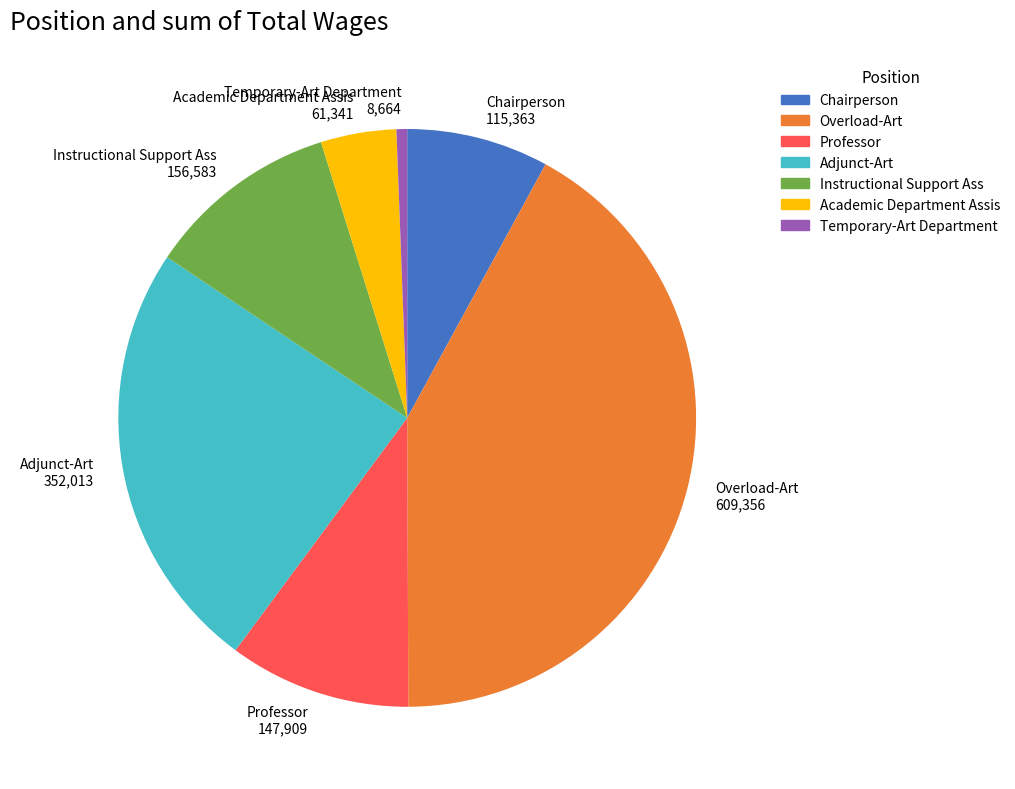

Rank the categories by value from lowest to highest.

Temporary-Art Department, Academic Department Assis, Chairperson, Professor, Instructional Support Ass, Adjunct-Art, Overload-Art